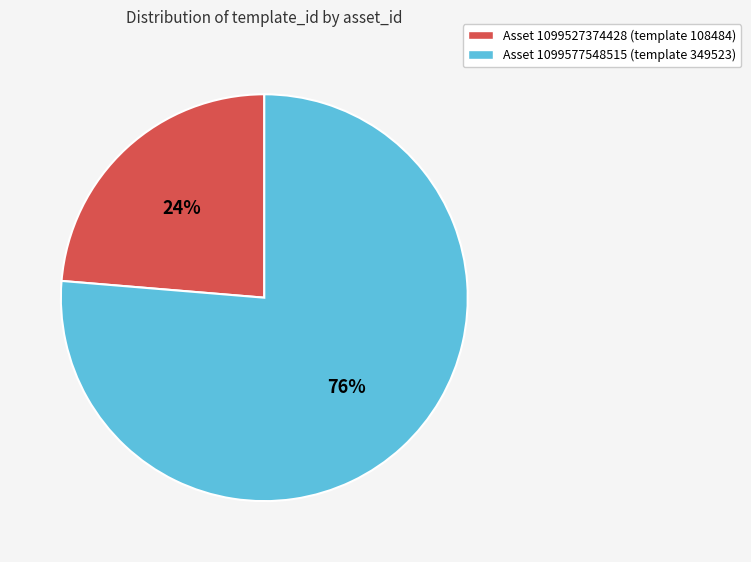

Which slice is the smallest?

Asset 1099527374428 (template 108484)